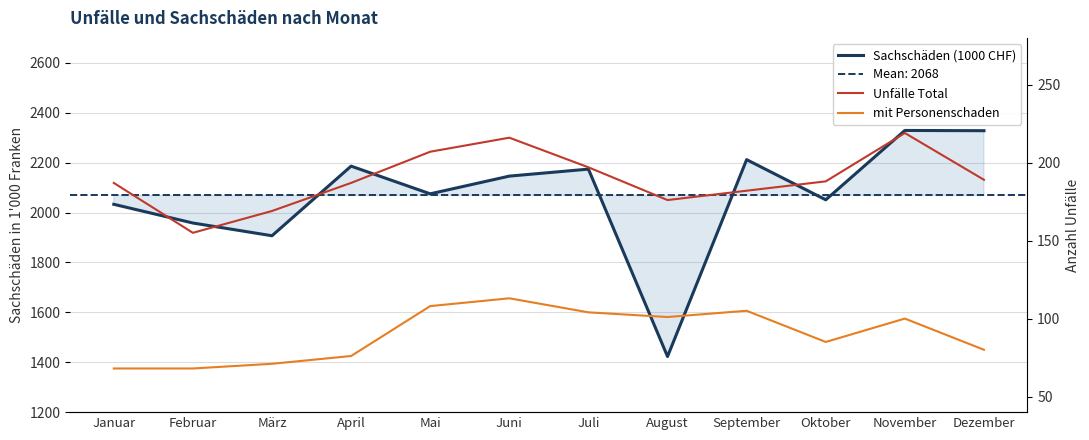

True or false: Sachschäden (1000 CHF) and mit Personenschaden cross at least once.

False